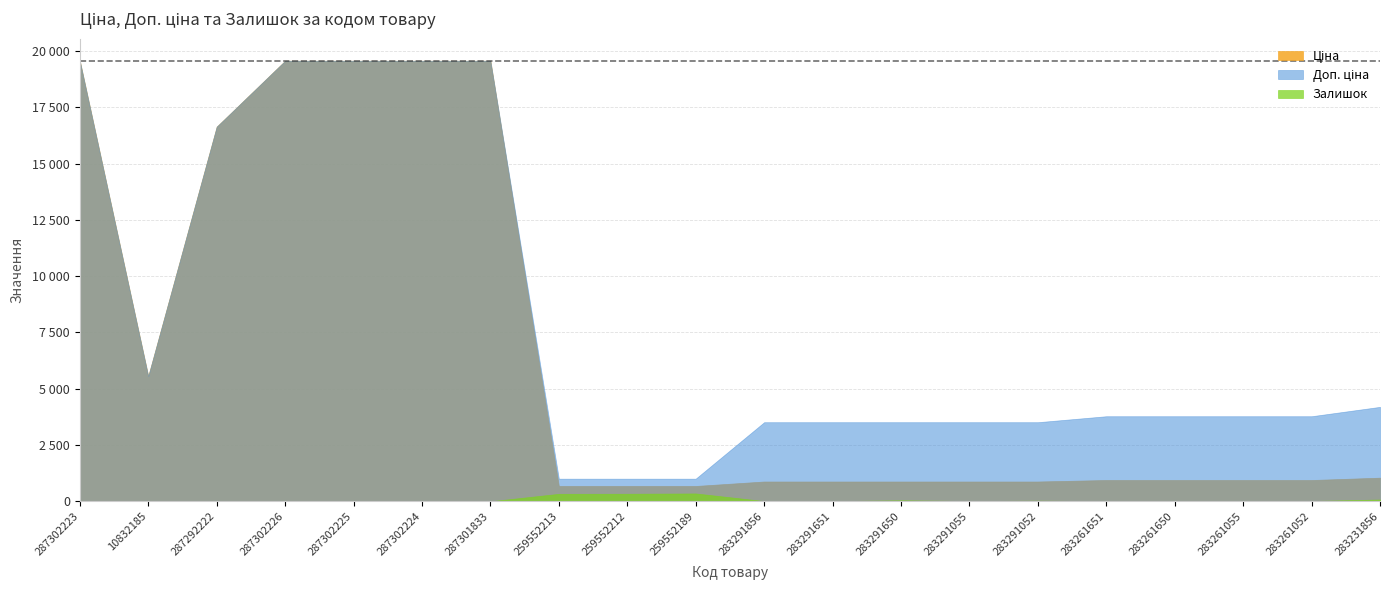

True or false: Залишок and Ціна intersect in this chart.

False